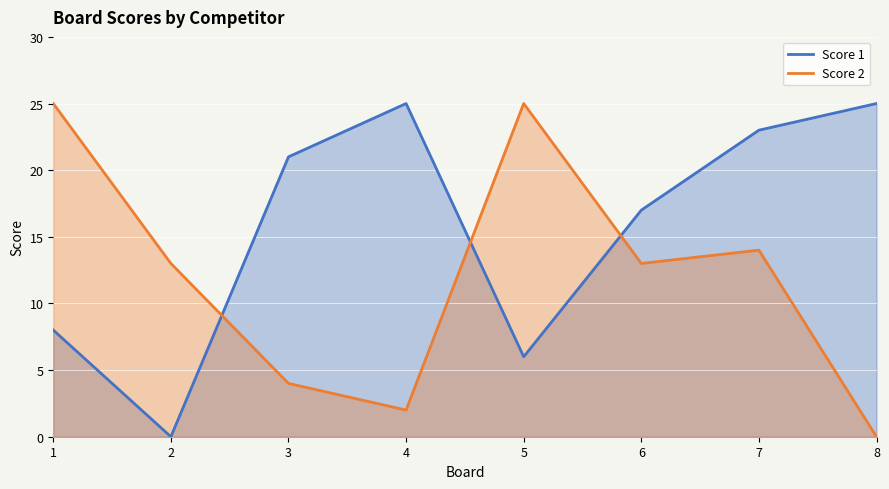

How many categories are shown in the chart?

8